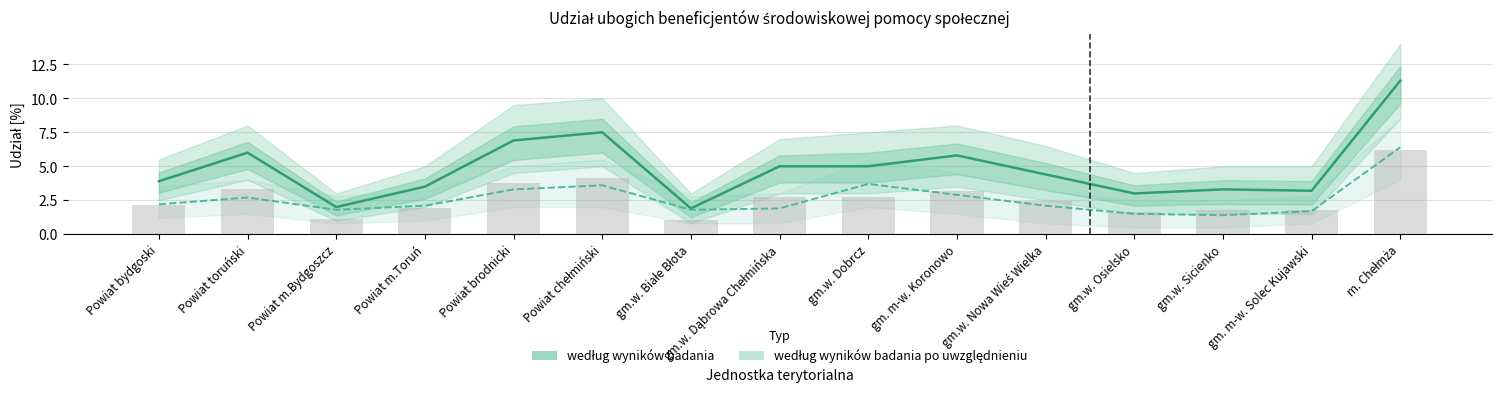

Rank the series by their maximum value, from lowest to highest.

według wyników badania po uwzględnieniu, według wyników badania